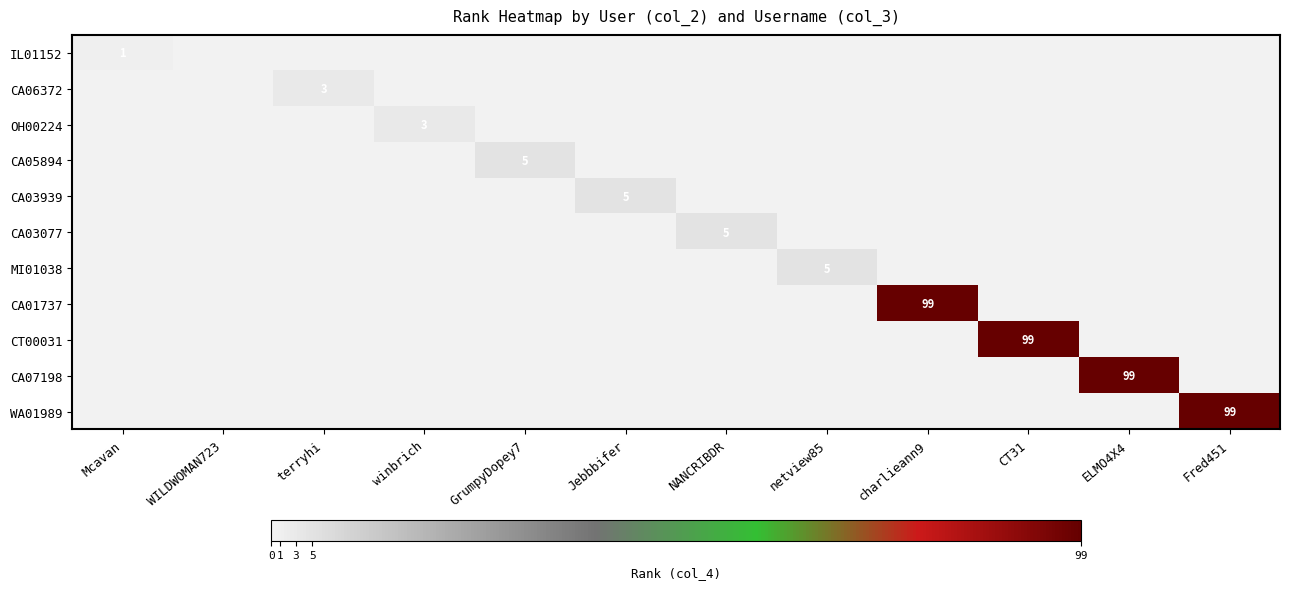

True or false: CA03939 has a value of 3 at CT31.

False